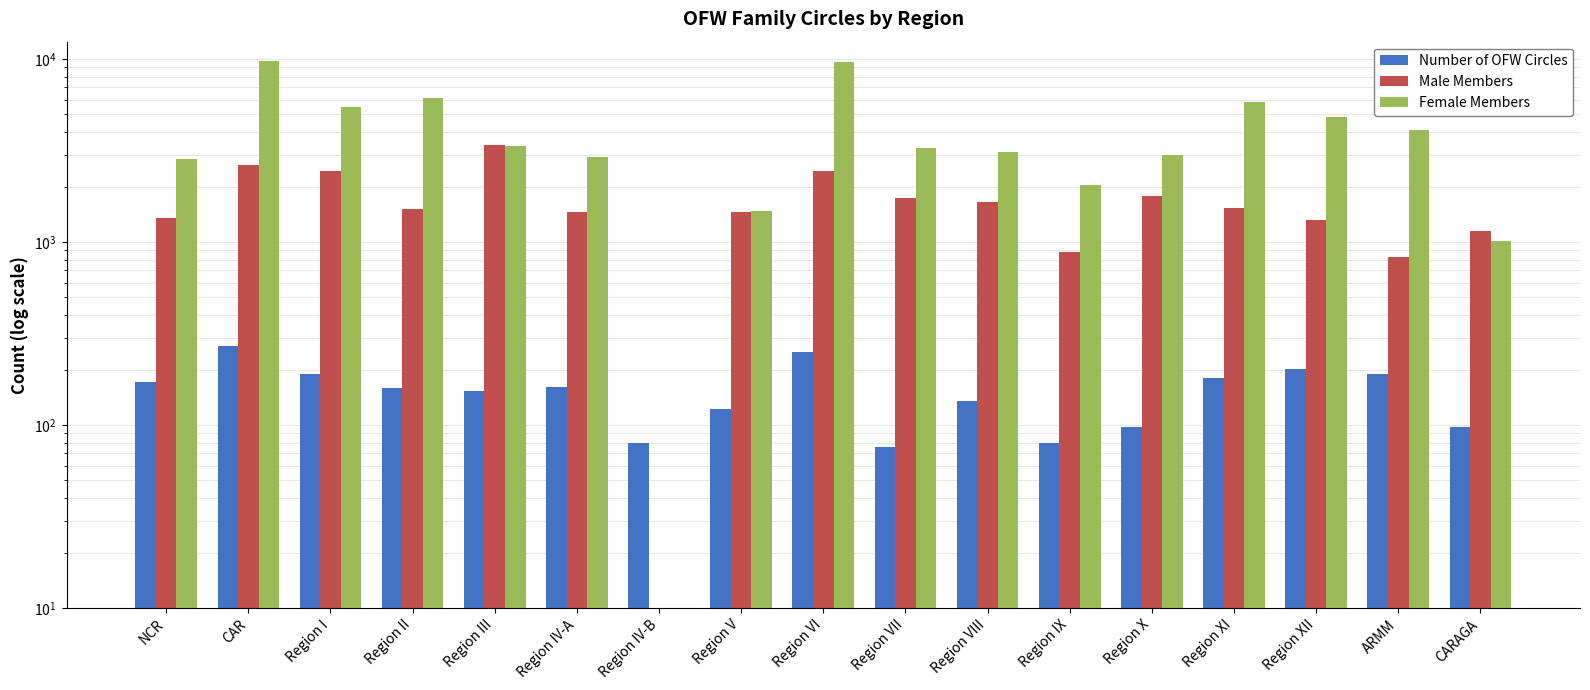

How many categories are shown in the chart?

17